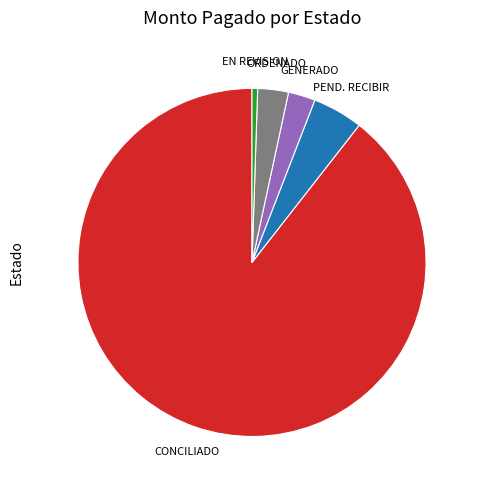

Does any single category account for the majority?

Yes